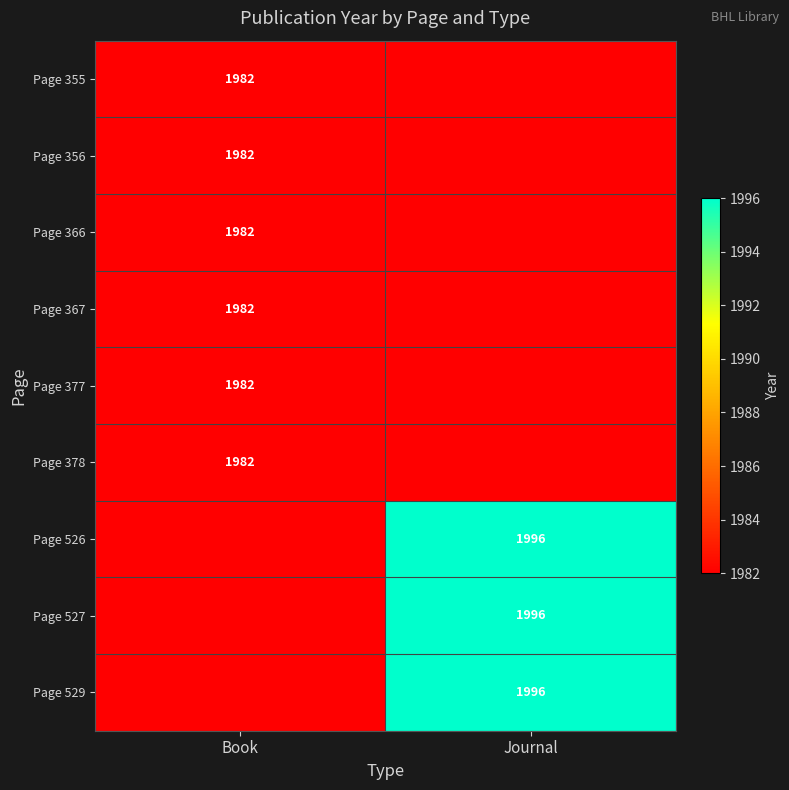

The value of Page 527 at Journal is 1996. True or false?

True